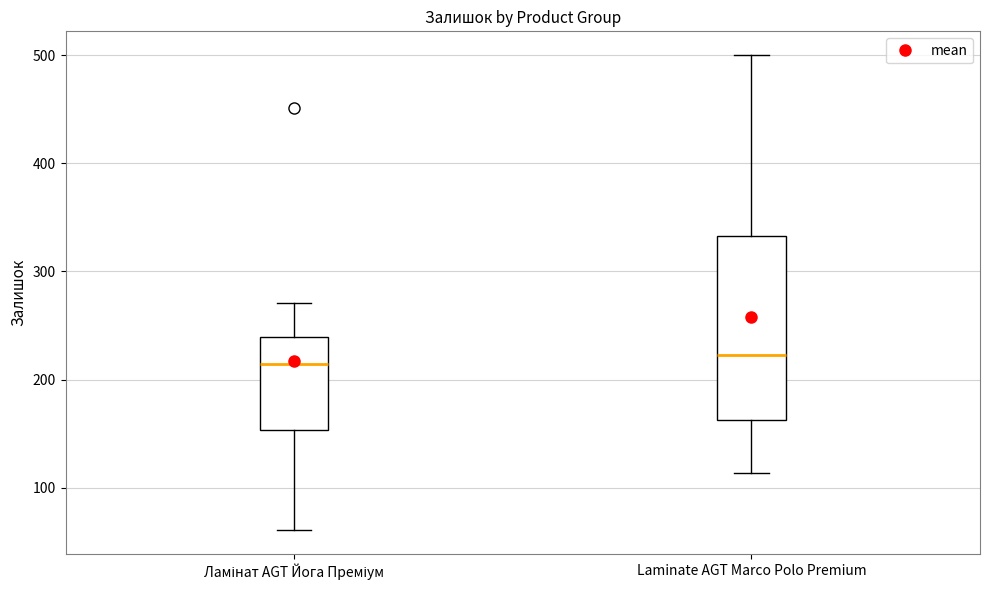

Reading left to right, read every box against the y-axis: the position of its median line, the range the box covers, and the ends of its whiskers. The values are not printed on the chart, so give them approximately, as read against the axis.

Ламінат AGT Йога Преміум: median 210, box 150 to 240, whiskers 60 to 270
Laminate AGT Marco Polo Premium: median 220, box 160 to 330, whiskers 110 to 500